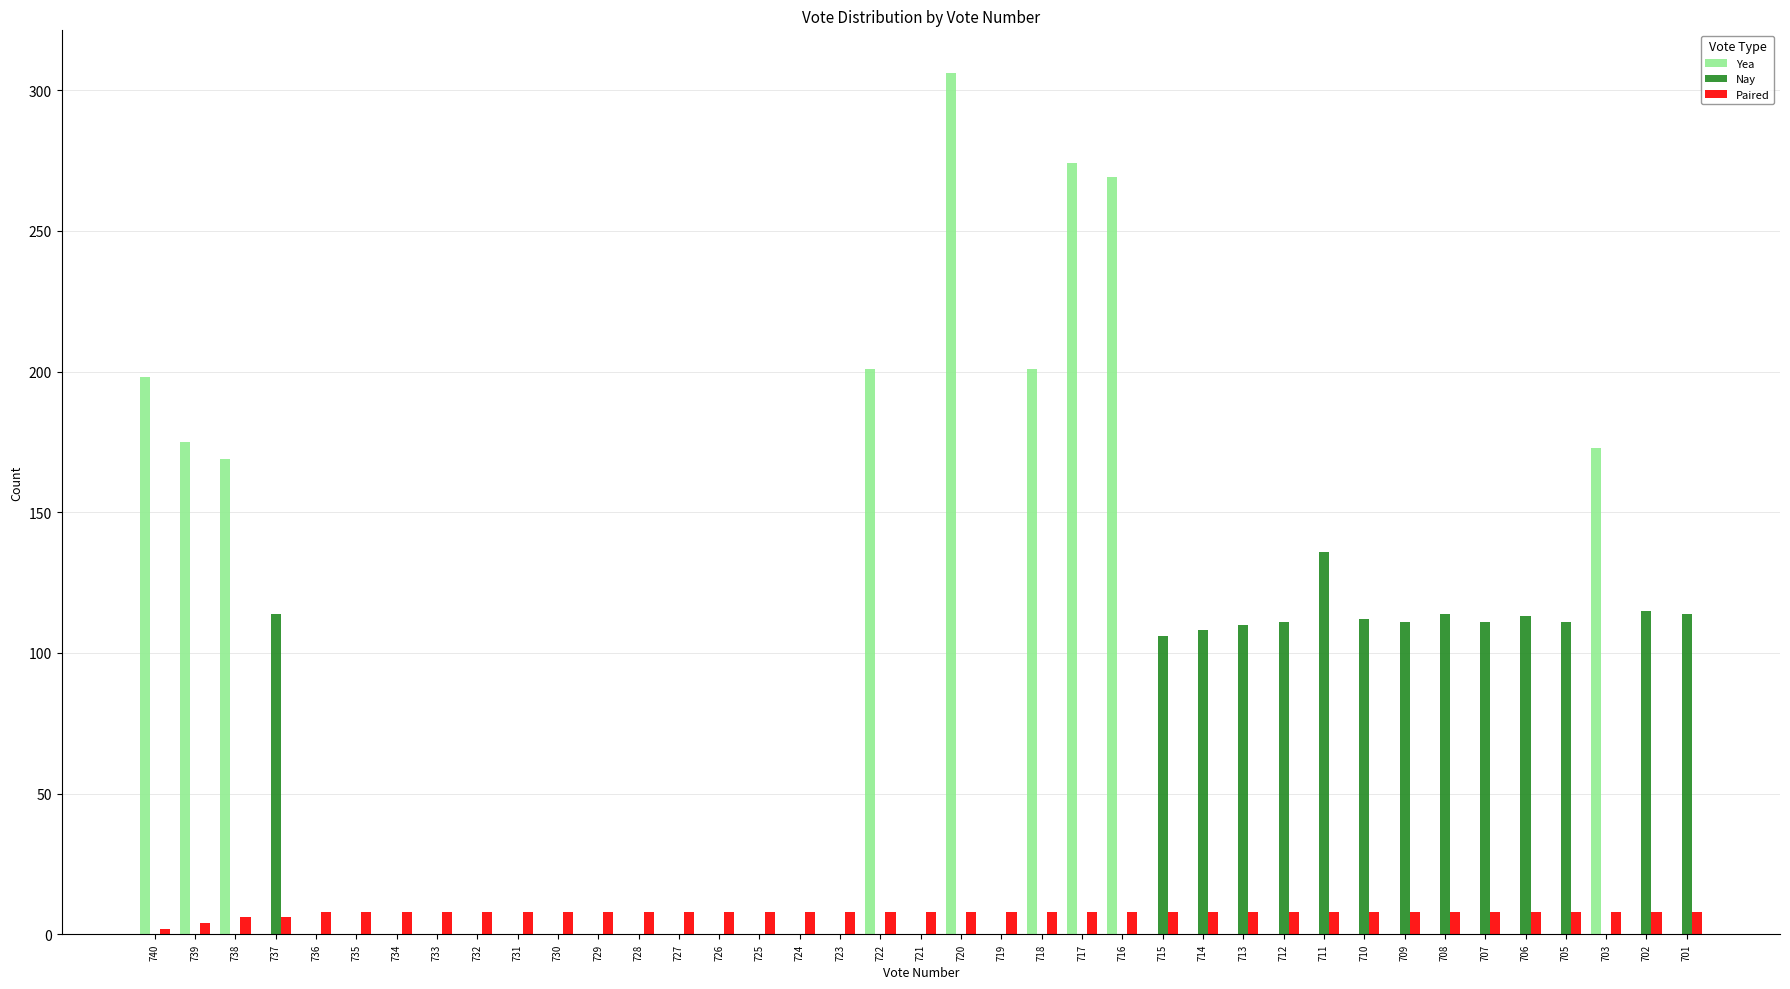

Which category has the highest value across all series?

720